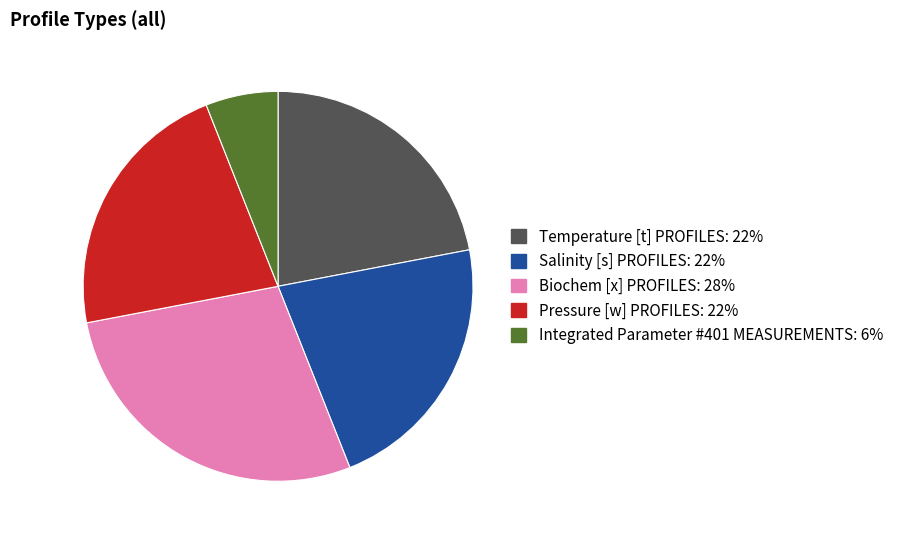

Is the sum of Salinity [s] PROFILES and Temperature [t] PROFILES greater than half?

No